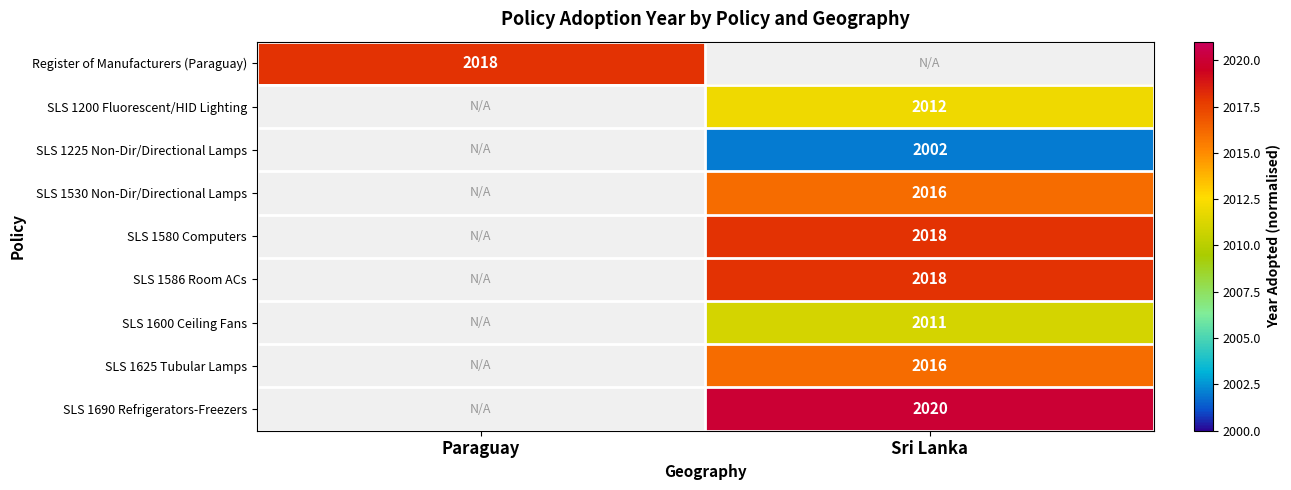

True or false: SLS 1580 Computers has a value of 2018 at Sri Lanka.

True